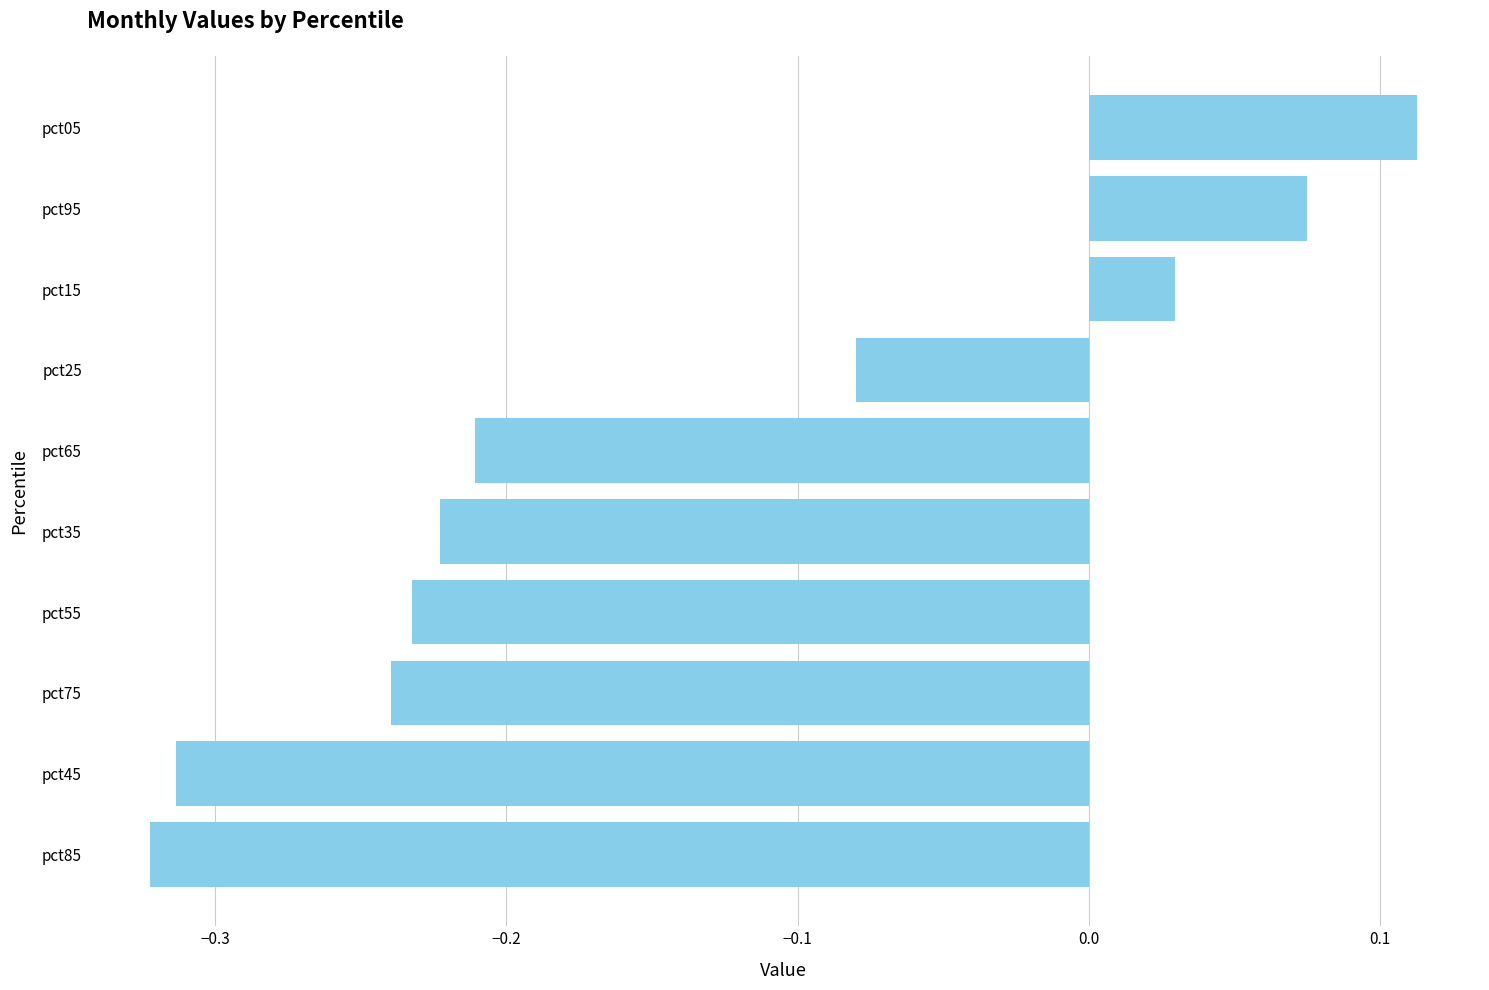

List the labels in order of value, smallest first.

pct85, pct45, pct75, pct55, pct35, pct65, pct25, pct15, pct95, pct05